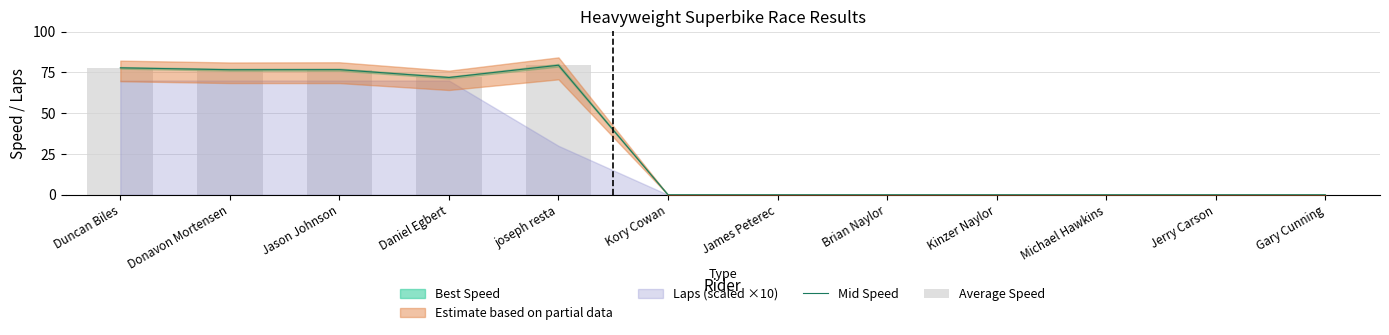

The Average Speed series shows 0.0 at Brian Naylor. True or false?

True